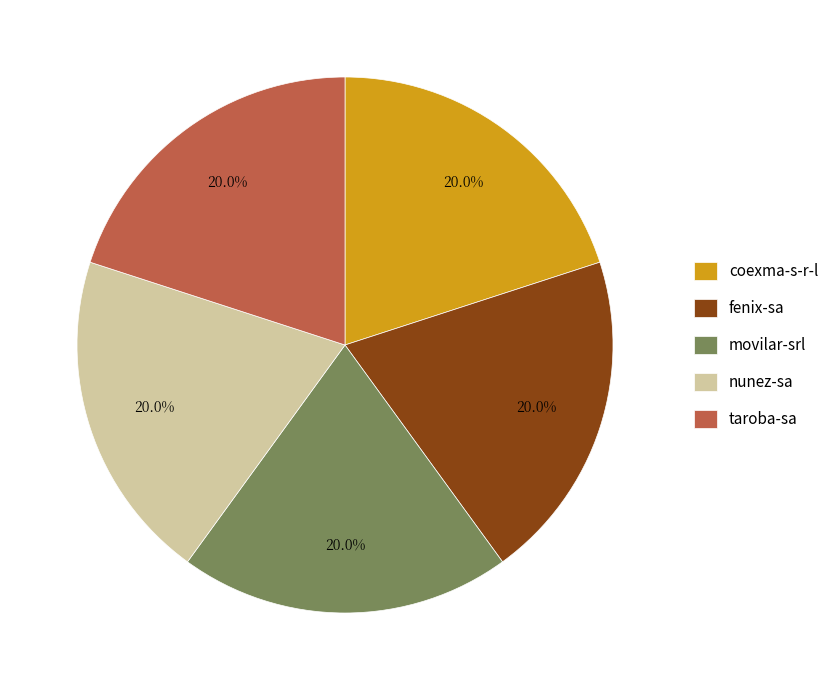

Approximately how many times larger is the value at taroba-sa compared to nunez-sa?

1.0